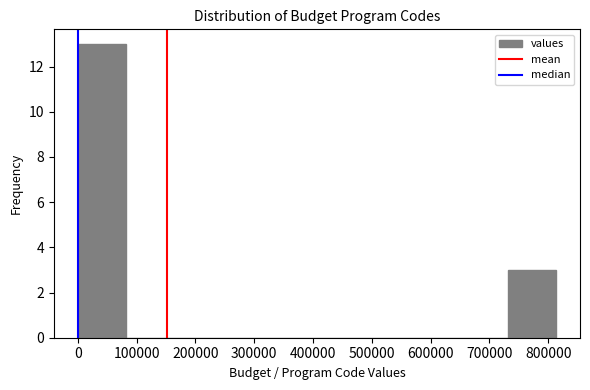

Reading left to right, list every bar in this chart as the range it spans on the x-axis followed by its height. Neither the bar edges nor the heights are printed on the chart, so give them approximately, as read against the axes.

0 to 80000: 13
80000 to 160000: 0
160000 to 240000: 0
240000 to 330000: 0
330000 to 410000: 0
410000 to 490000: 0
490000 to 570000: 0
570000 to 650000: 0
650000 to 730000: 0
730000 to 810000: 3